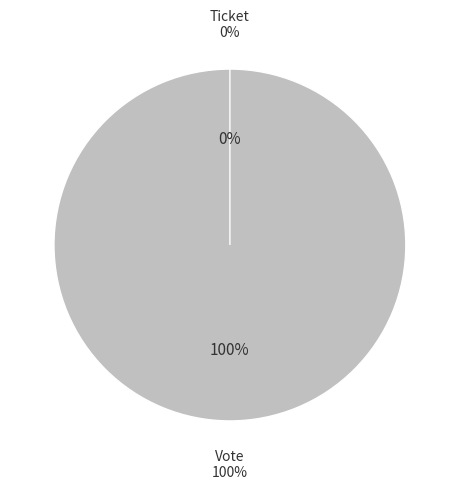

To the nearest percent, what is the average slice percentage?

50%